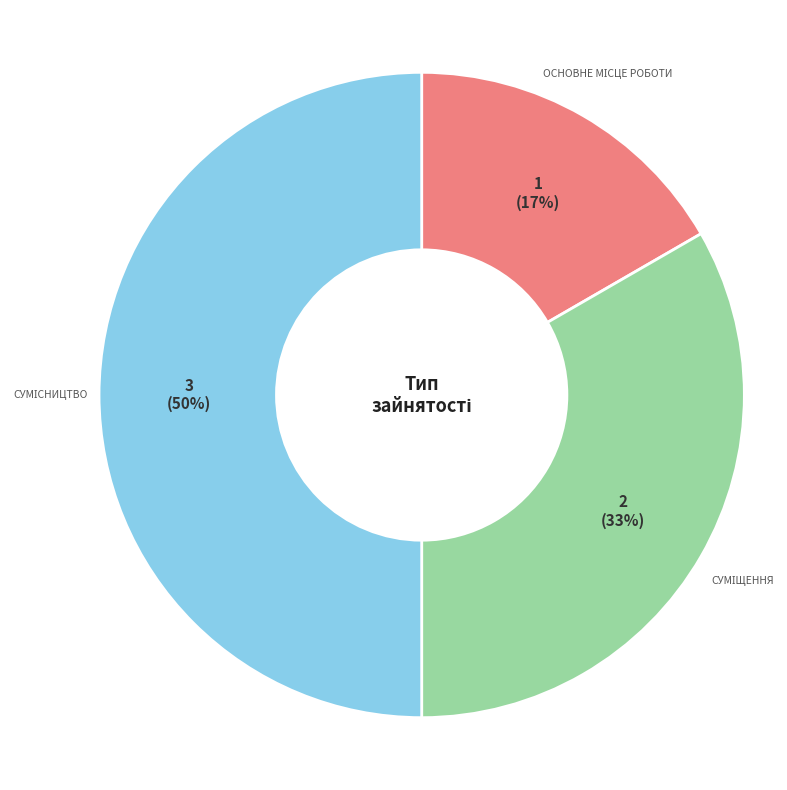

To the nearest percent, what is the difference between the largest and smallest slice percentages?

33%